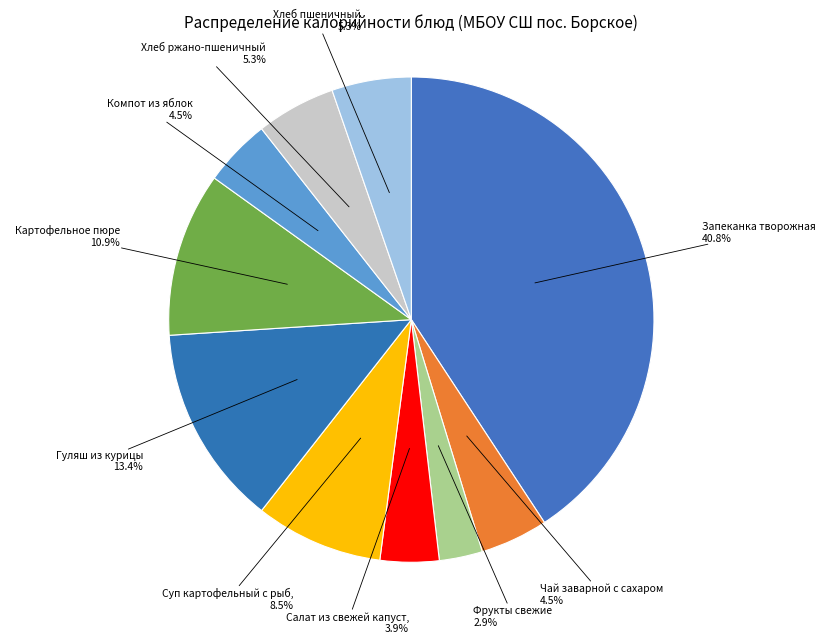

Is there a majority slice in this chart?

No